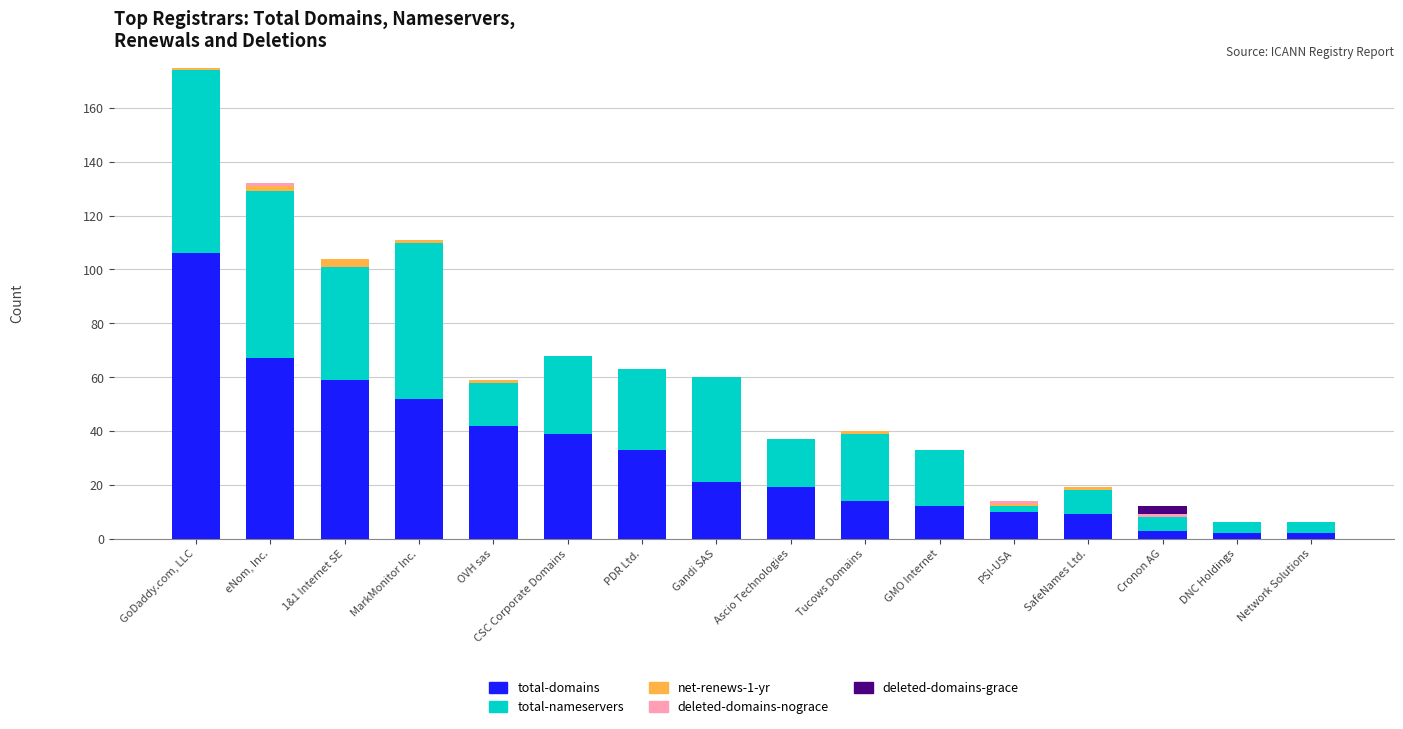

What is the highest value of the total-domains series?

106